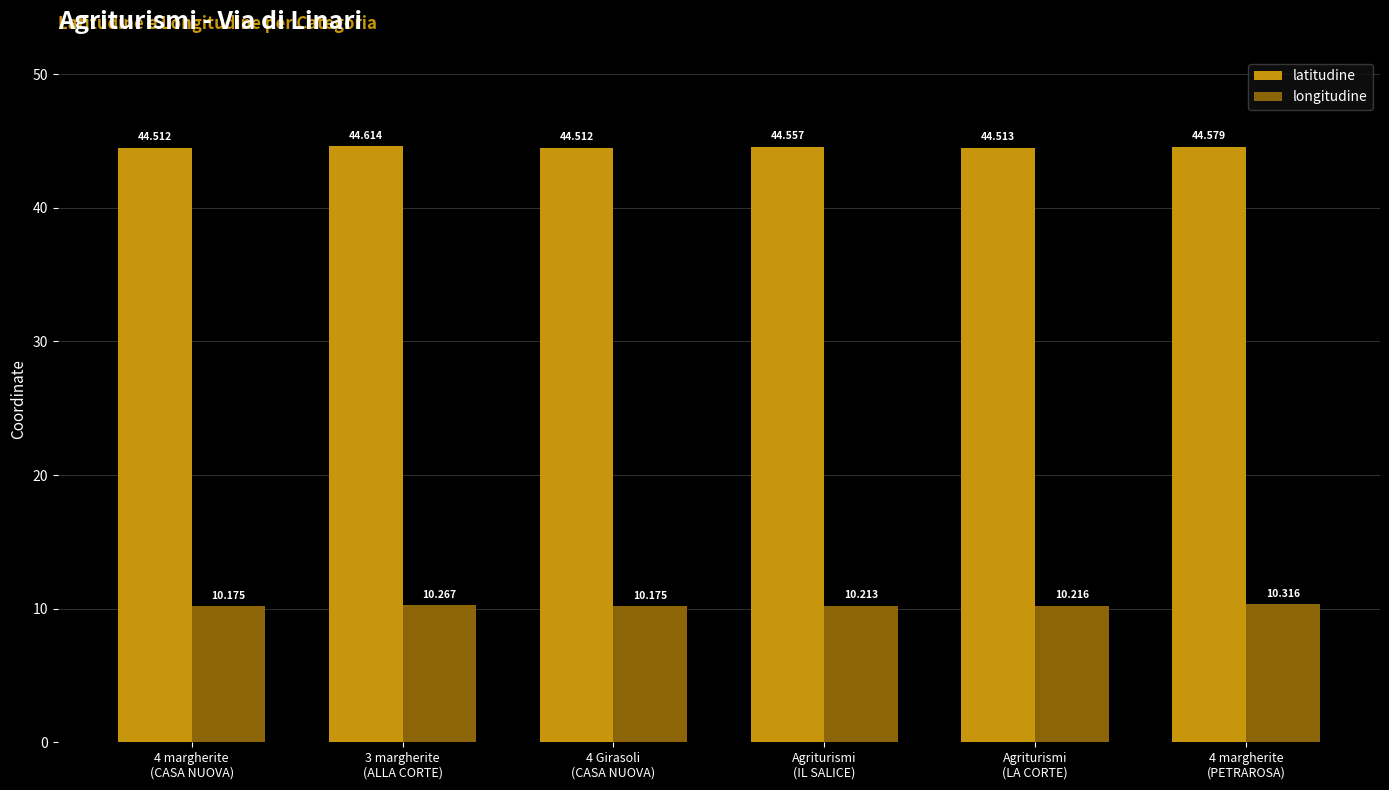

What is the sum of all longitudine values?

61.4